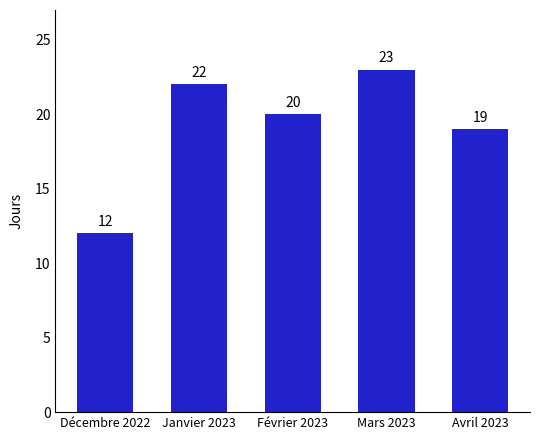

True or false: the data shows 20 at Février 2023.

True